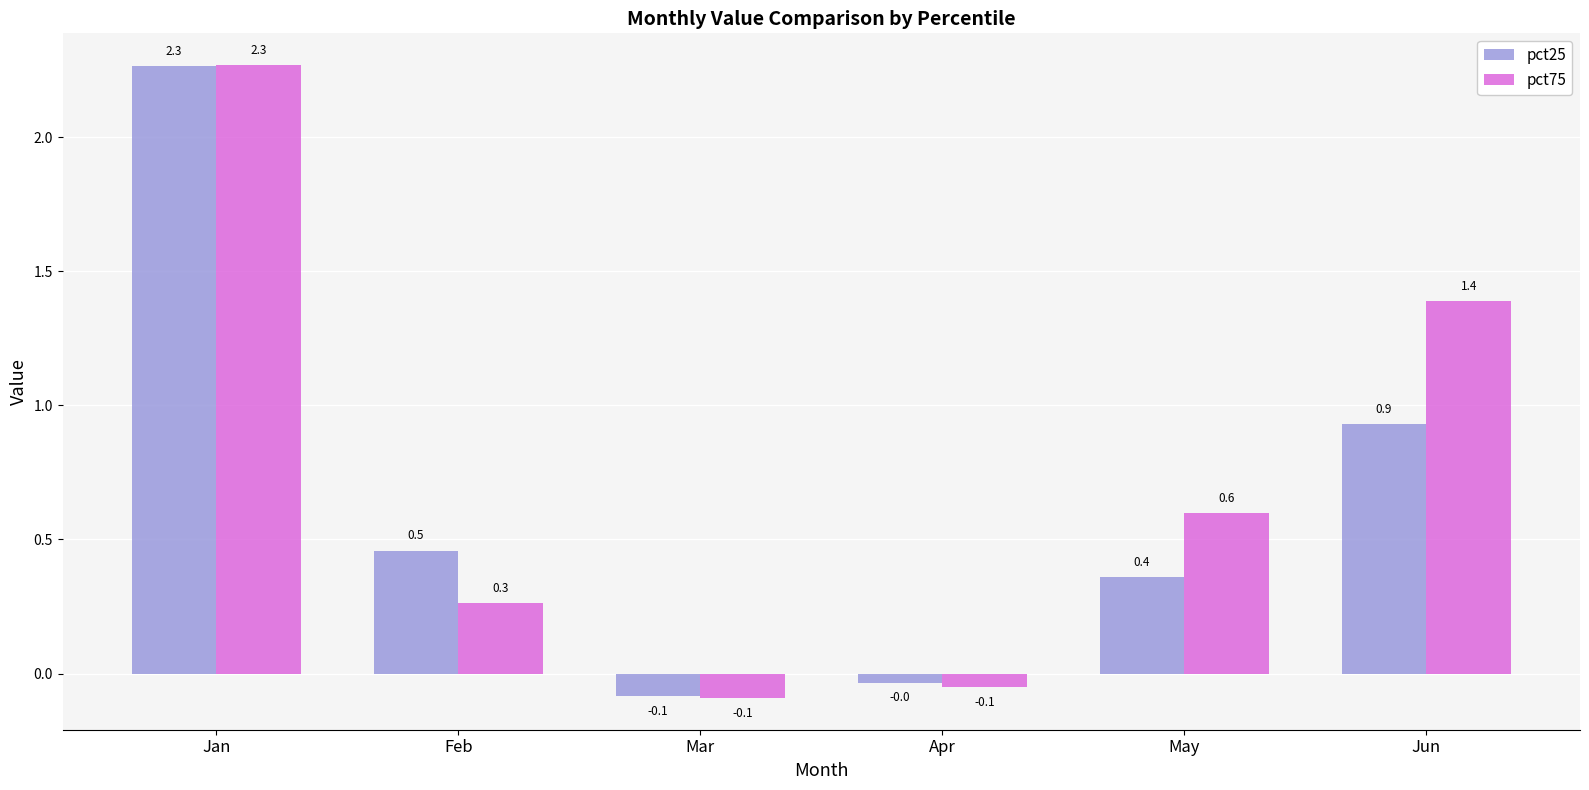

List the series in order of their overall mean, lowest first.

pct25, pct75